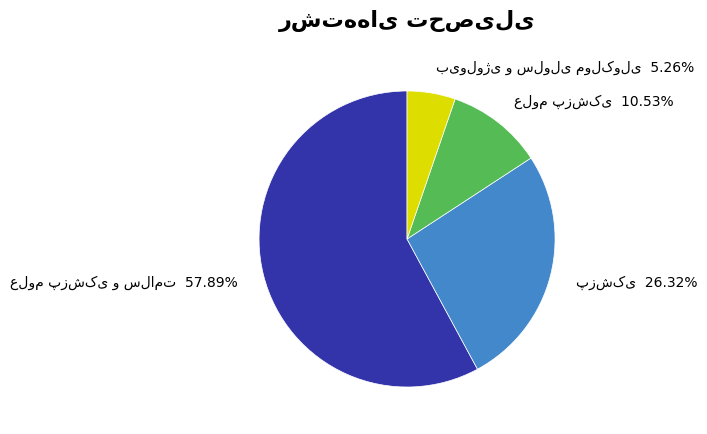

Is there a majority slice in this chart?

Yes